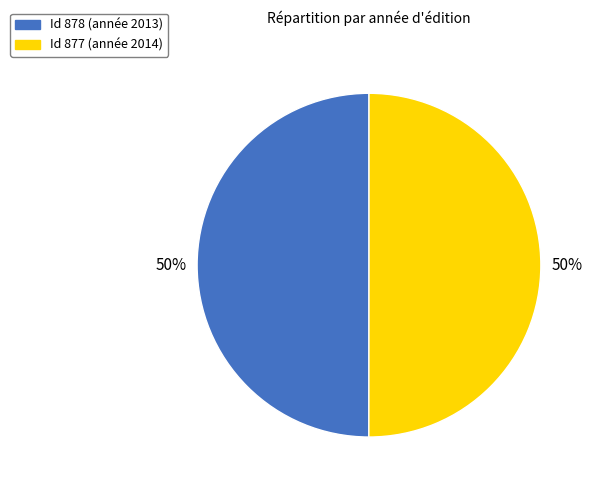

To the nearest percent, what is the average slice percentage?

50%